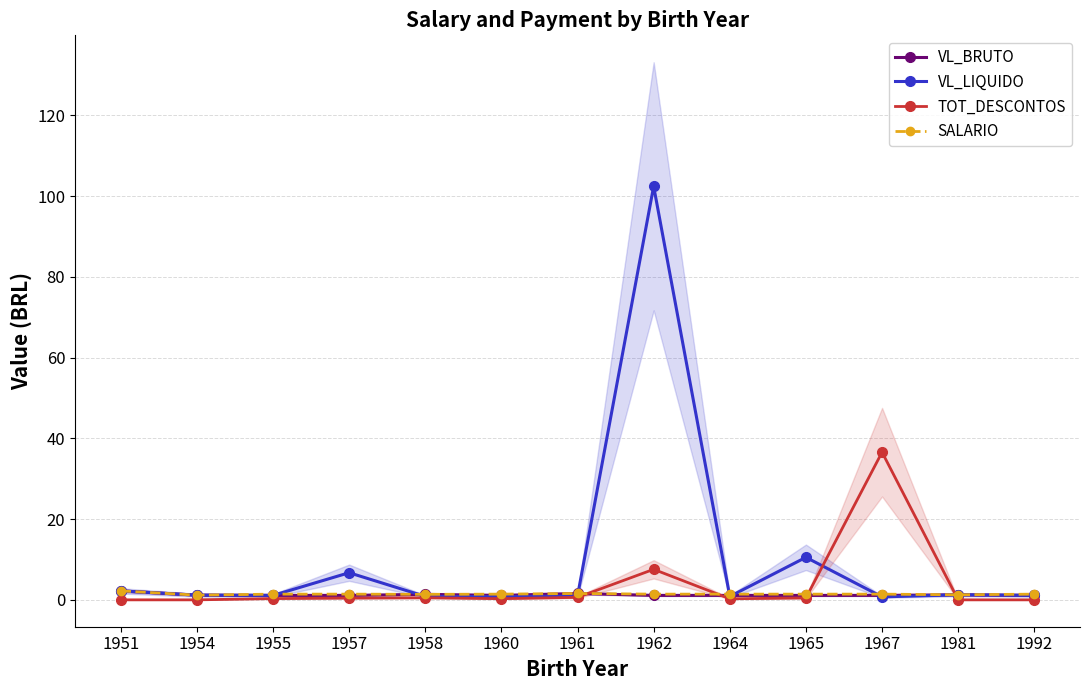

What is the difference between the highest and lowest values at 1967?

35.8